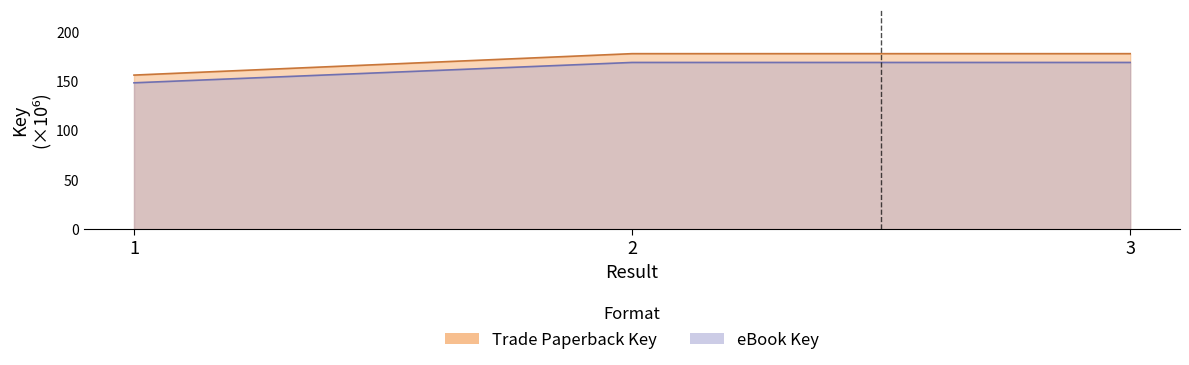

Which series has the largest total across all categories?

eBook Key